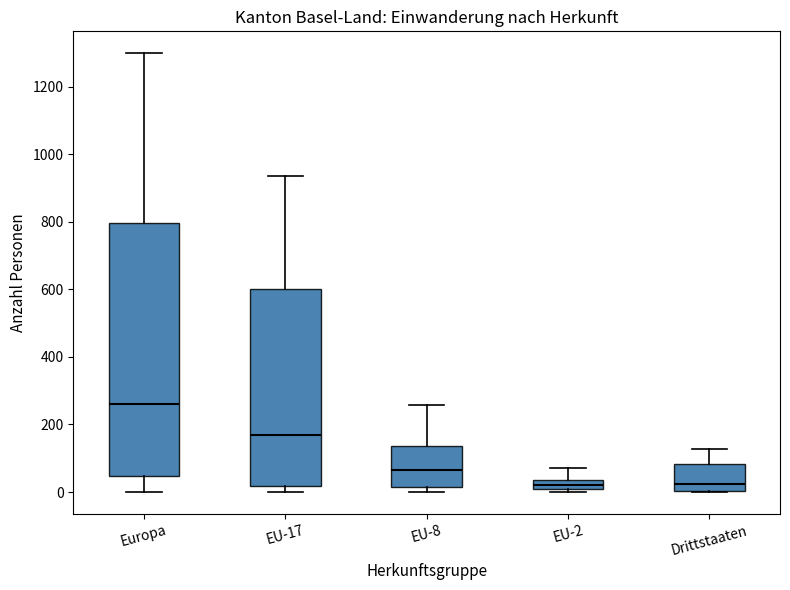

Where is the lower edge of the box for EU-2 on the y-axis? The values are not printed on the chart, so give them approximately, as read against the axis.

0